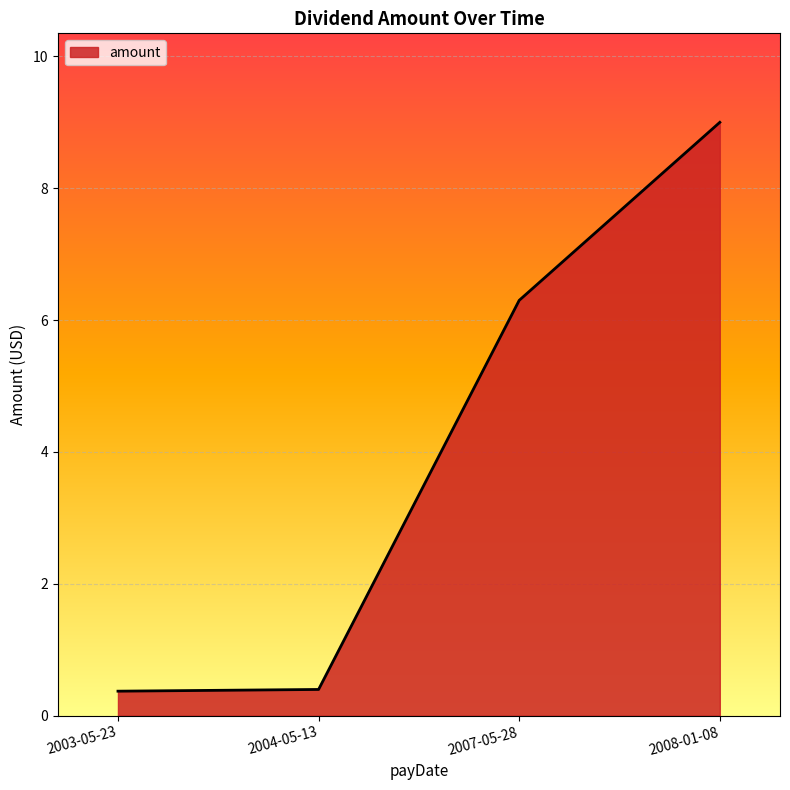

What position from the left is 2004-05-13?

2